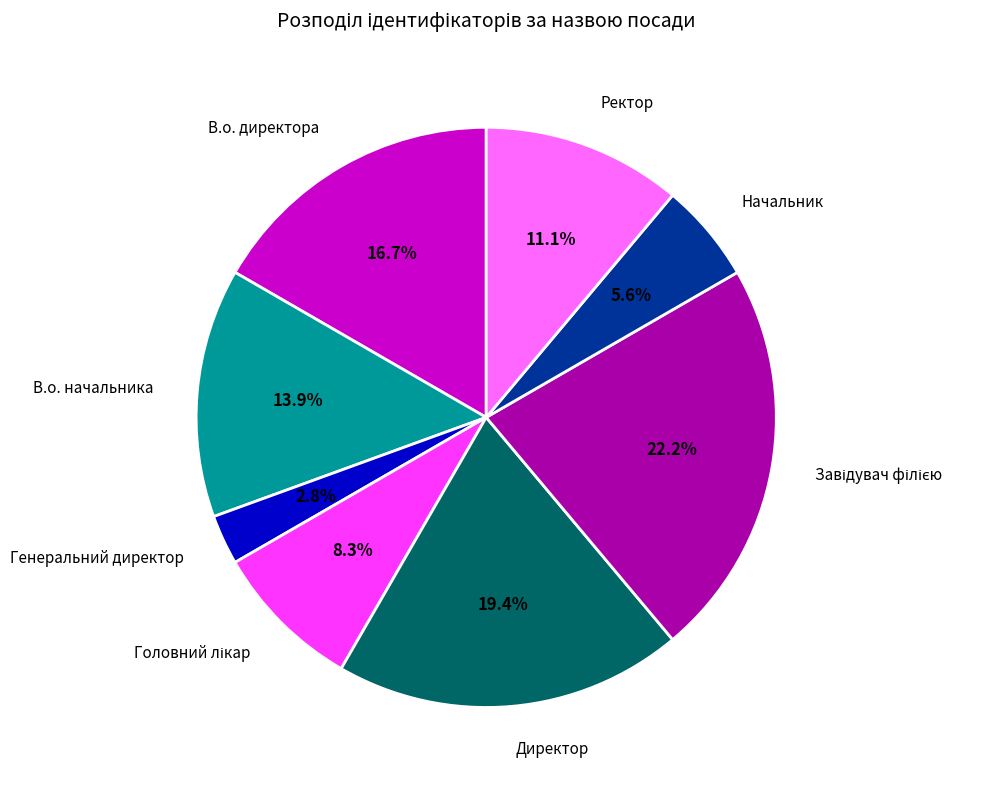

How much of the chart is everything except В.о. начальника?

86.1%